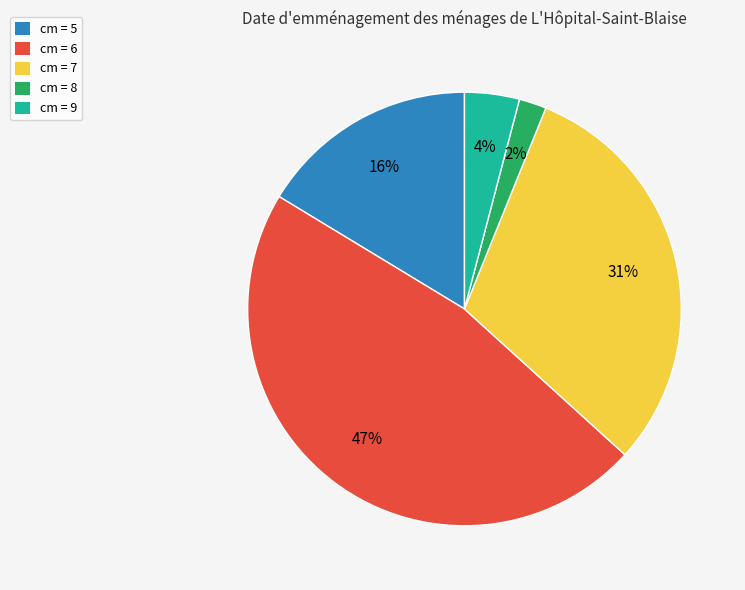

To the nearest percent, what percentage of the pie is cm = 5?

16%